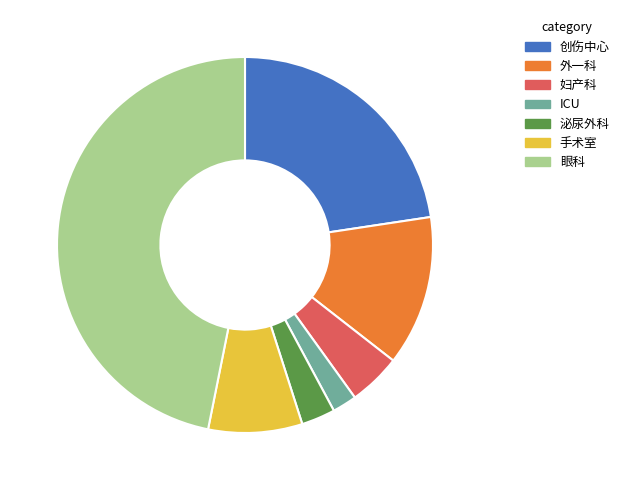

How many segments does this pie chart have?

7